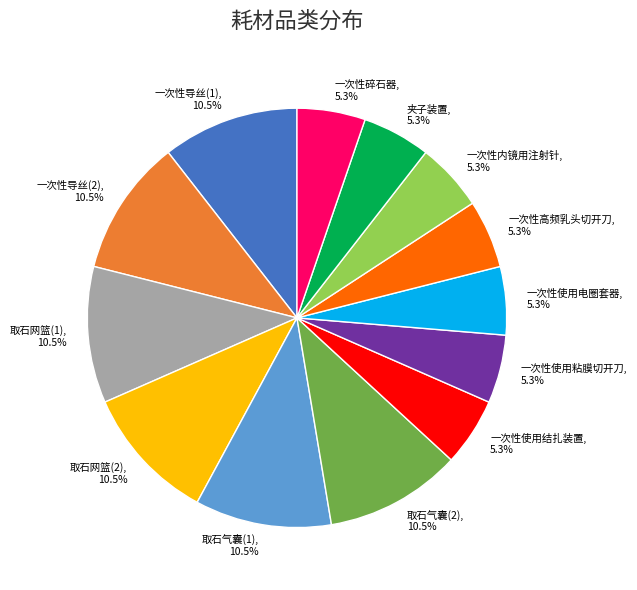

Is there any slice that represents more than half of the pie?

No